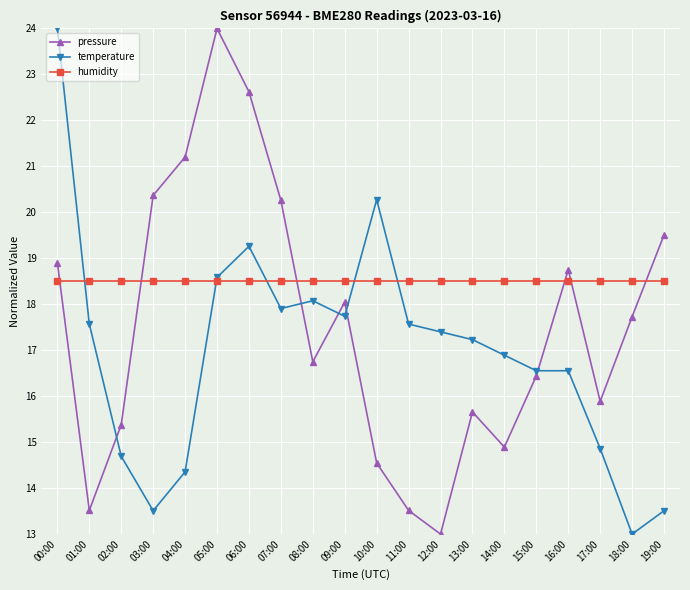

How many lines are shown in the chart?

3